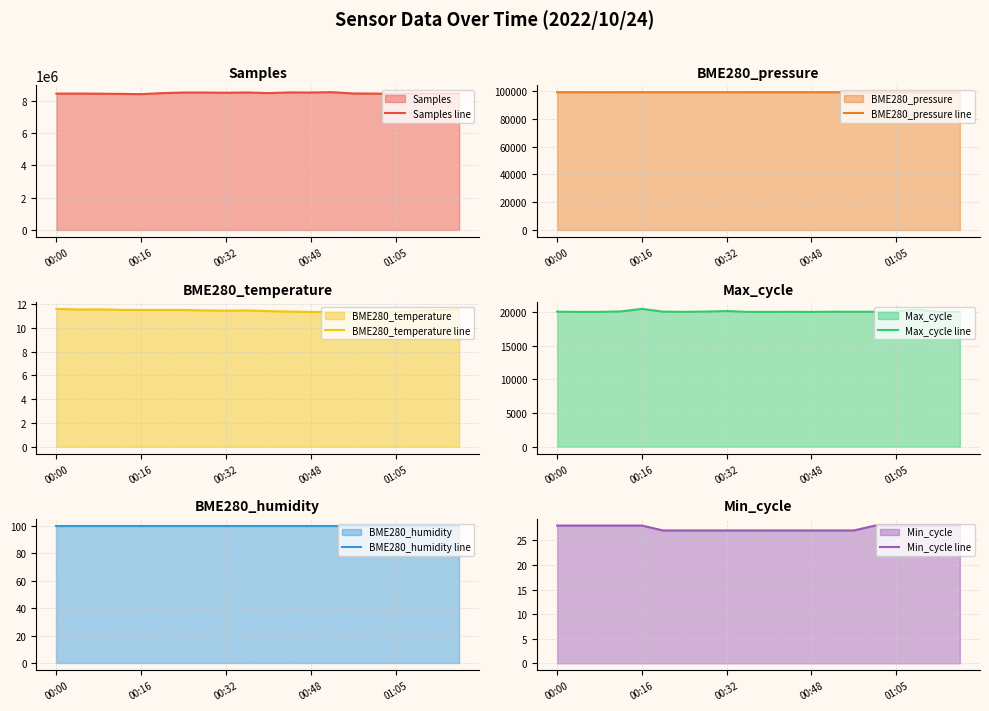

How many lines are shown in the chart?

6